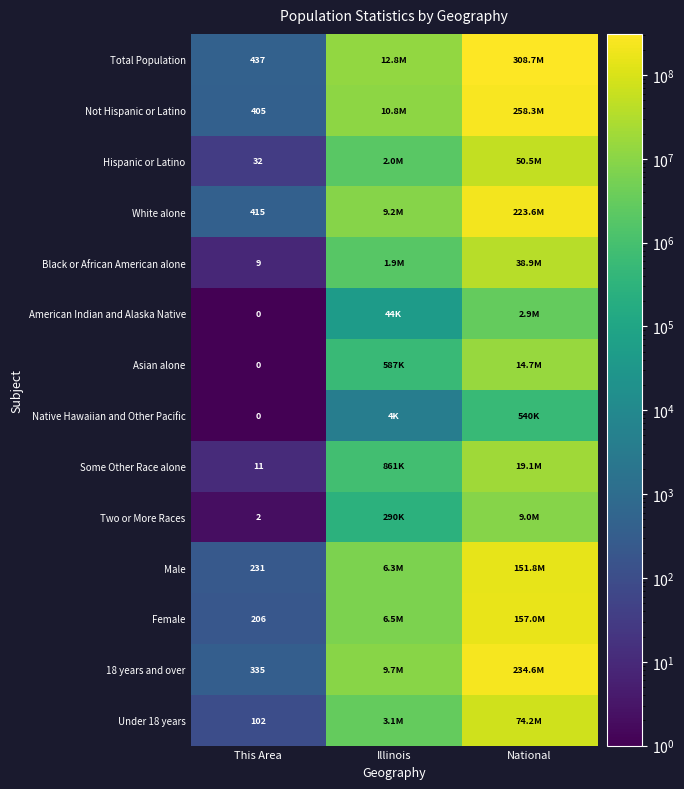

What is the spread (max minus min) of values at This Area?

437